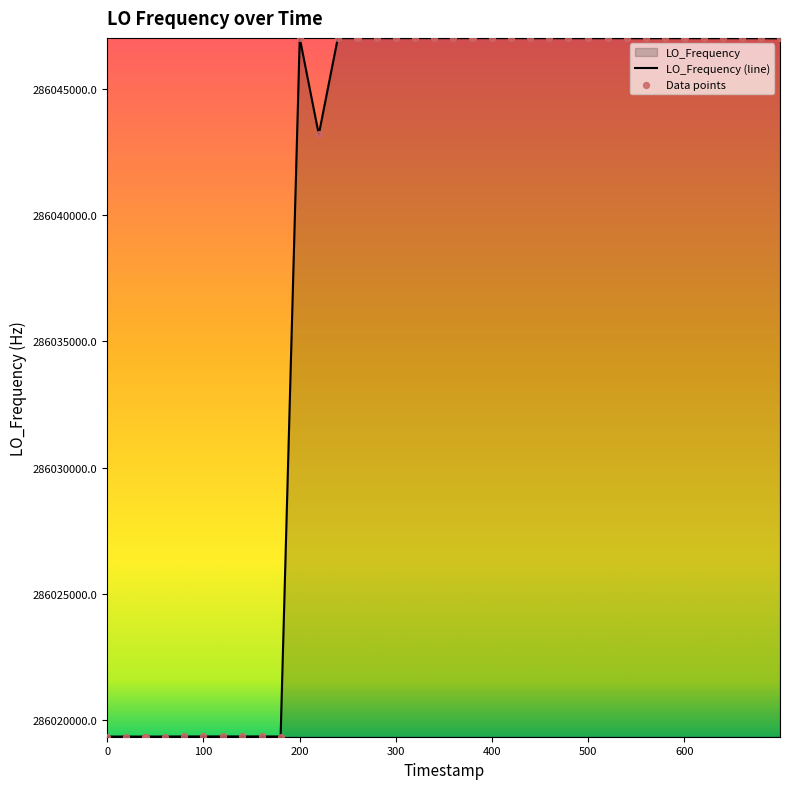

What is the difference between the maximum and minimum values?

27642.5